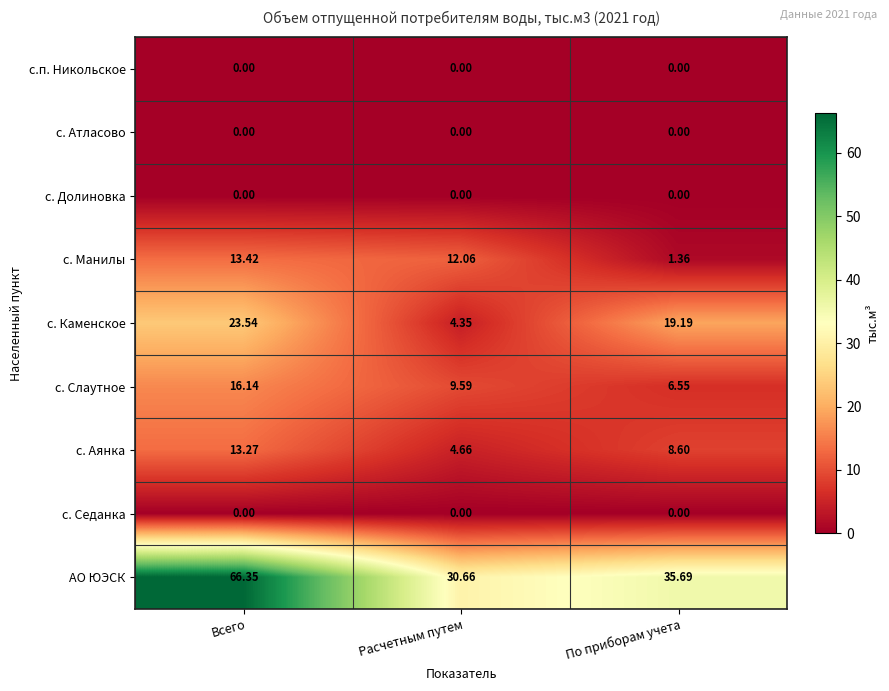

Where does the с. Манилы series first go above 12?

Всего